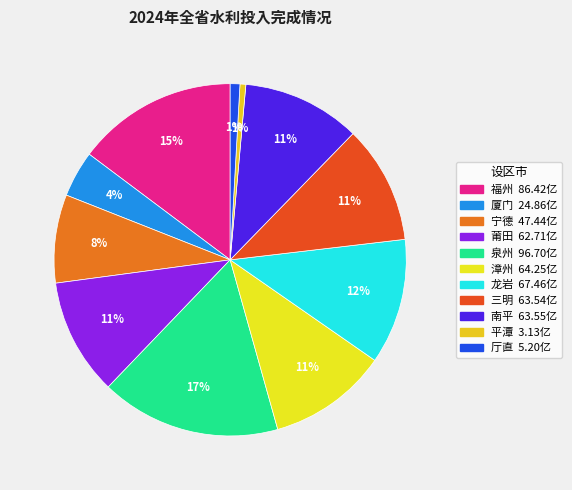

How many segments does this pie chart have?

11